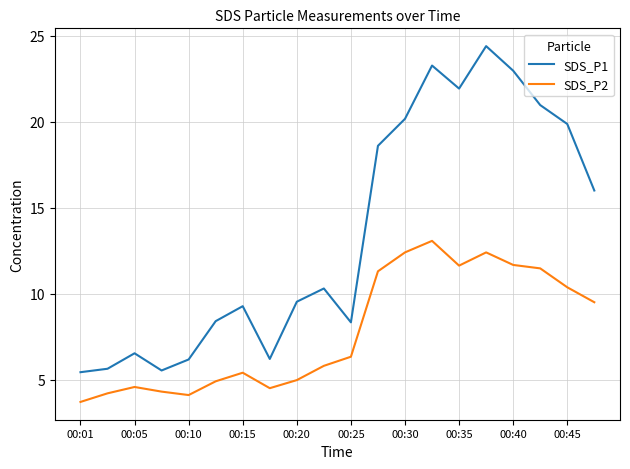

Which series has the largest total across all categories?

SDS_P1